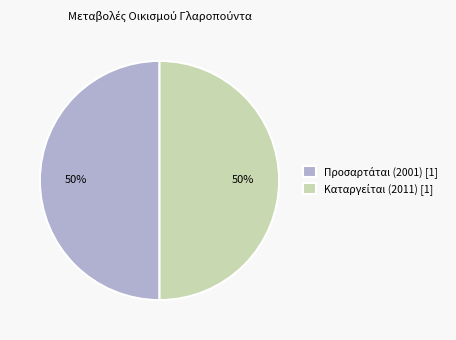

To the nearest percent, what is the average slice percentage?

50%